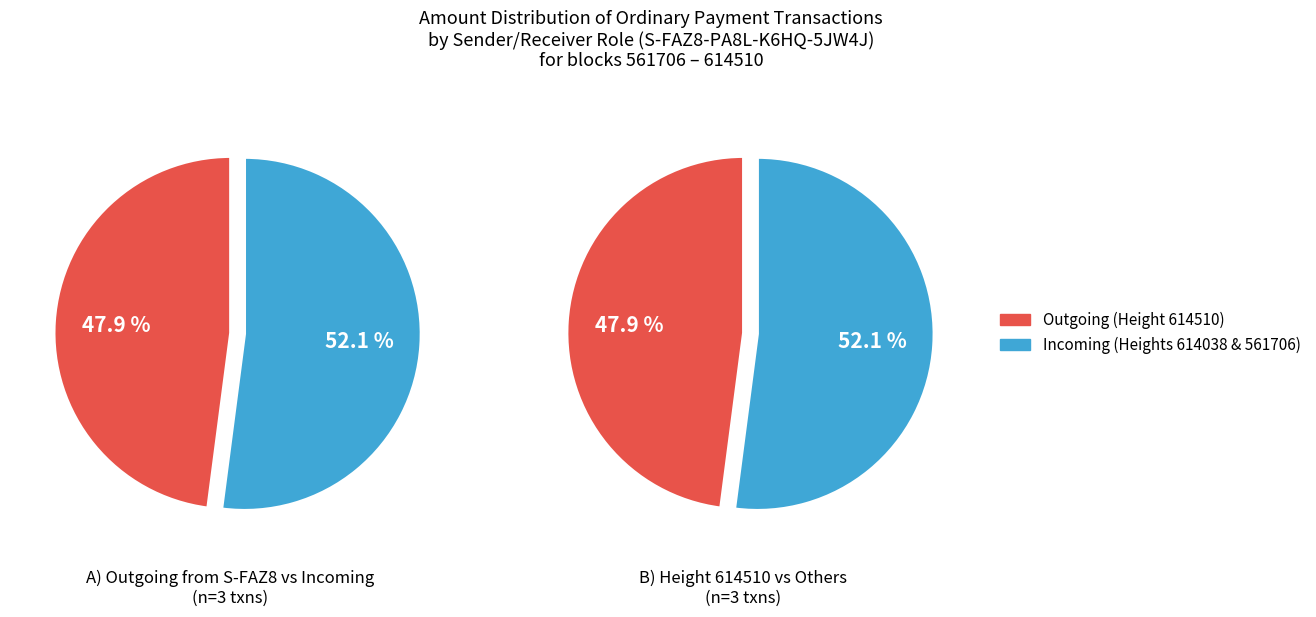

Does 614038 account for over 50% of the chart?

No